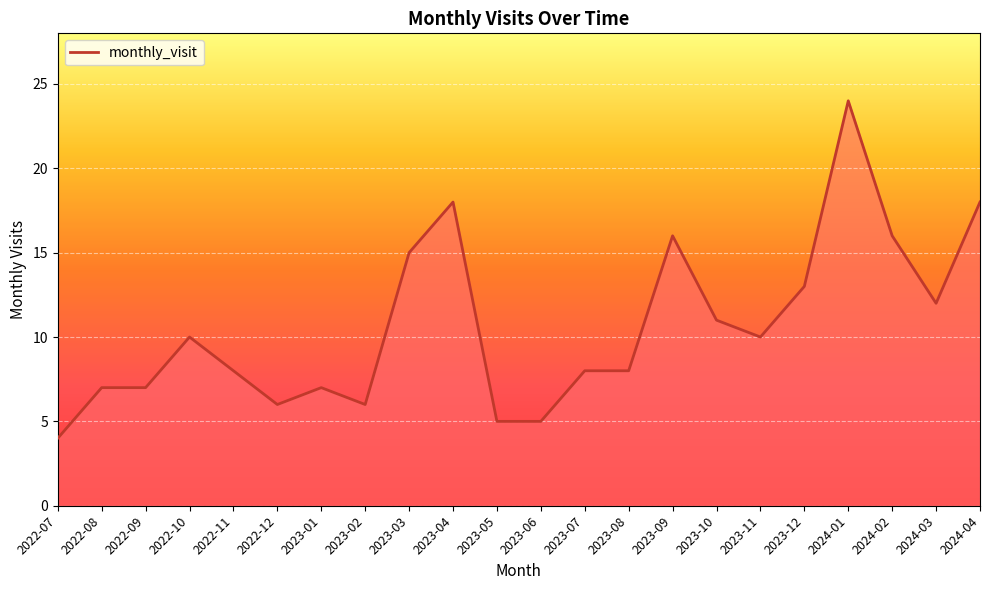

What position from the right is 2023-12?

5